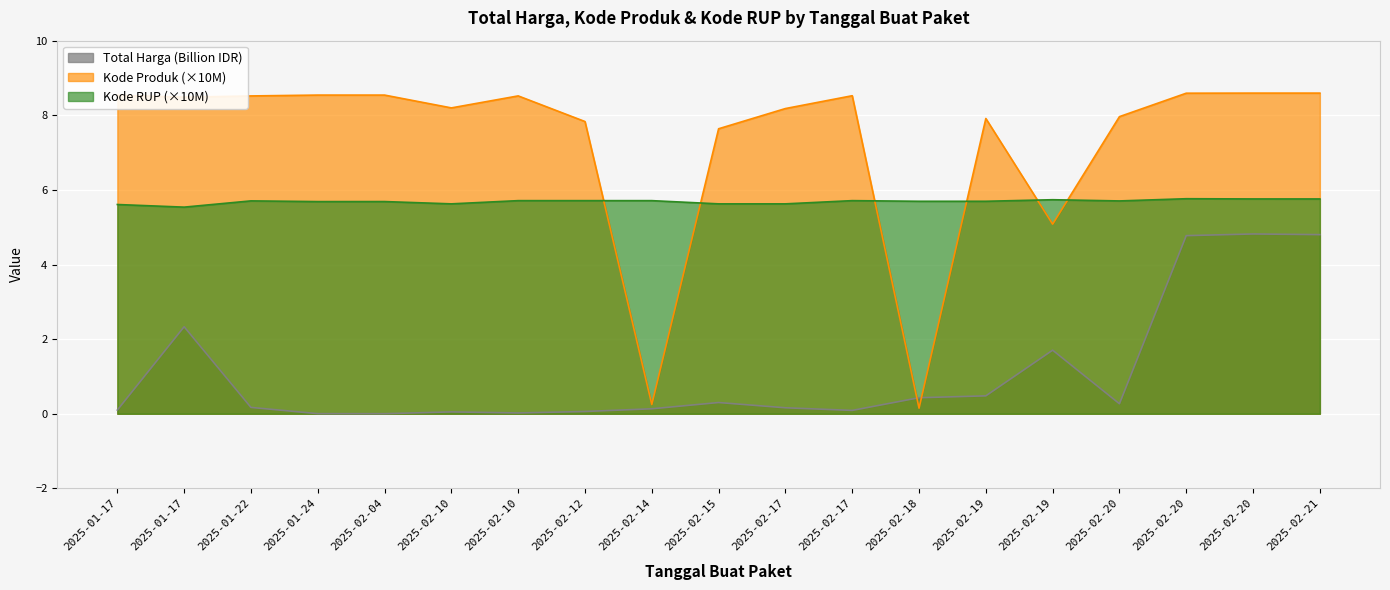

How many intersections are there between Kode Produk and Kode RUP?

6